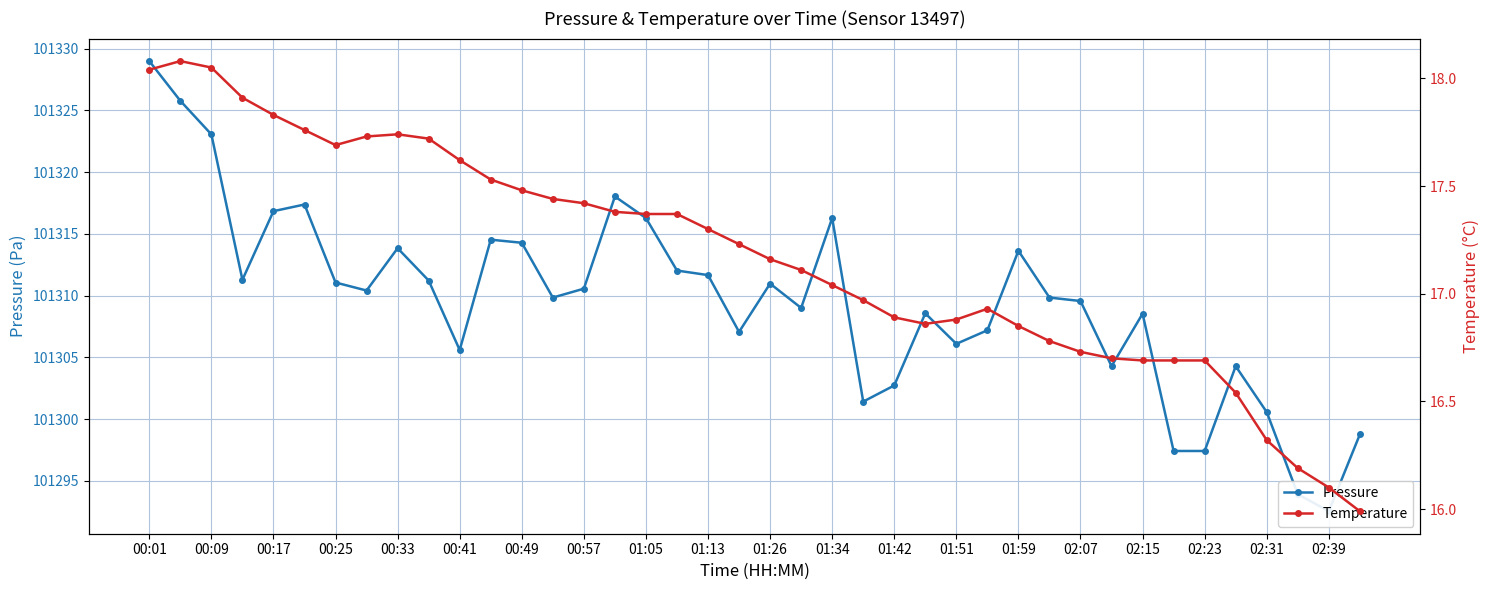

At how many categories does at least one series exceed 7150?

40